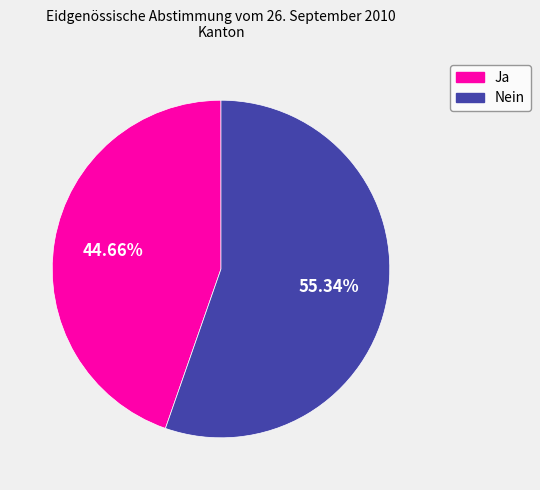

Which slice represents more than half of the pie?

Nein